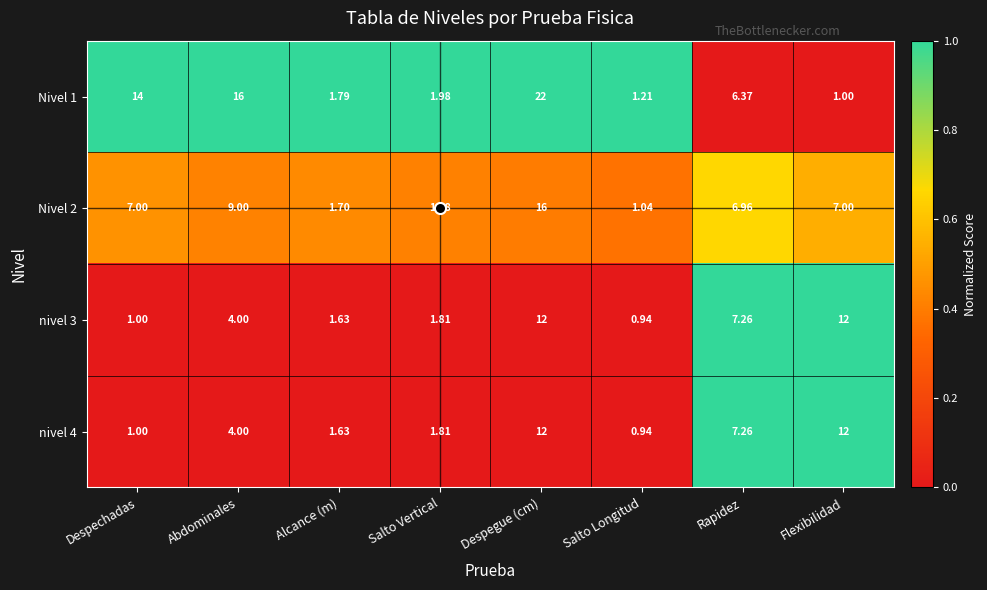

At how many categories does at least one series exceed 0?

8